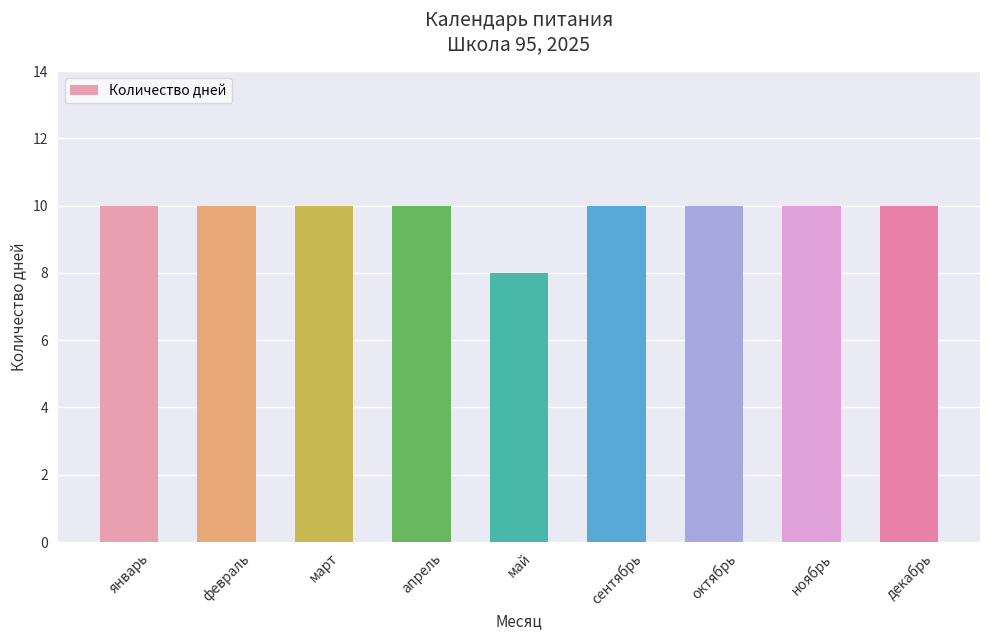

What is the sum of all values?

88